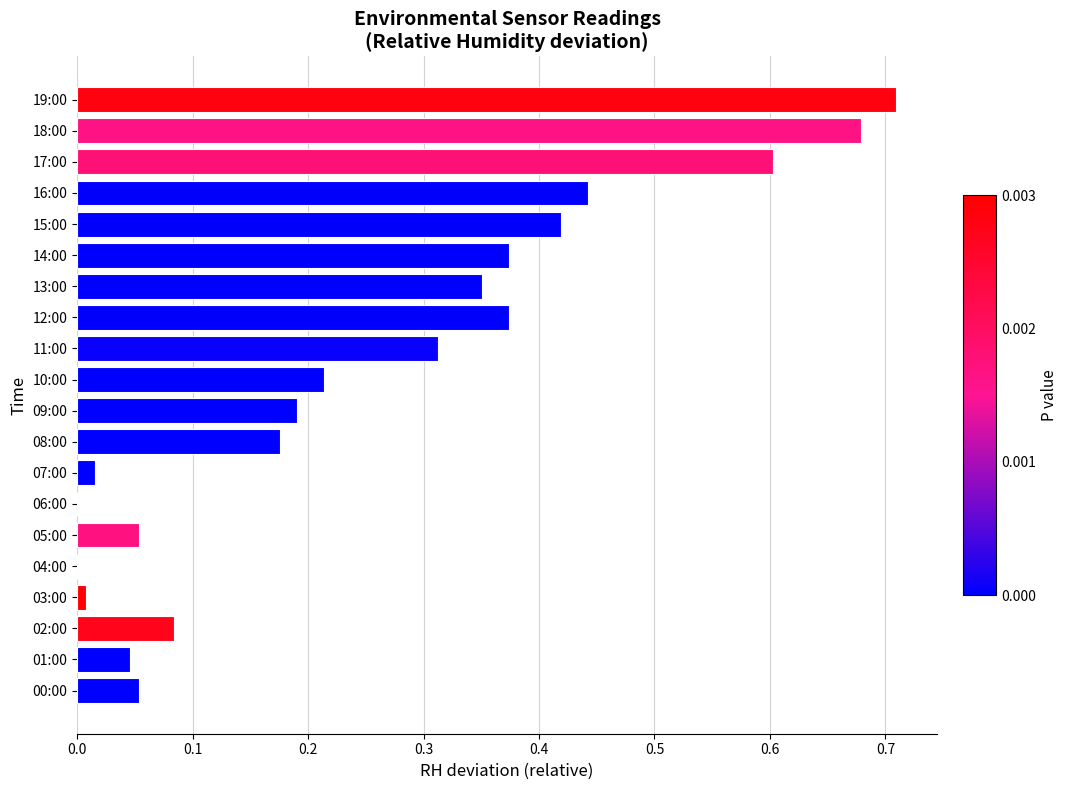

True or false: the data shows 0.6 at 17:00.

True